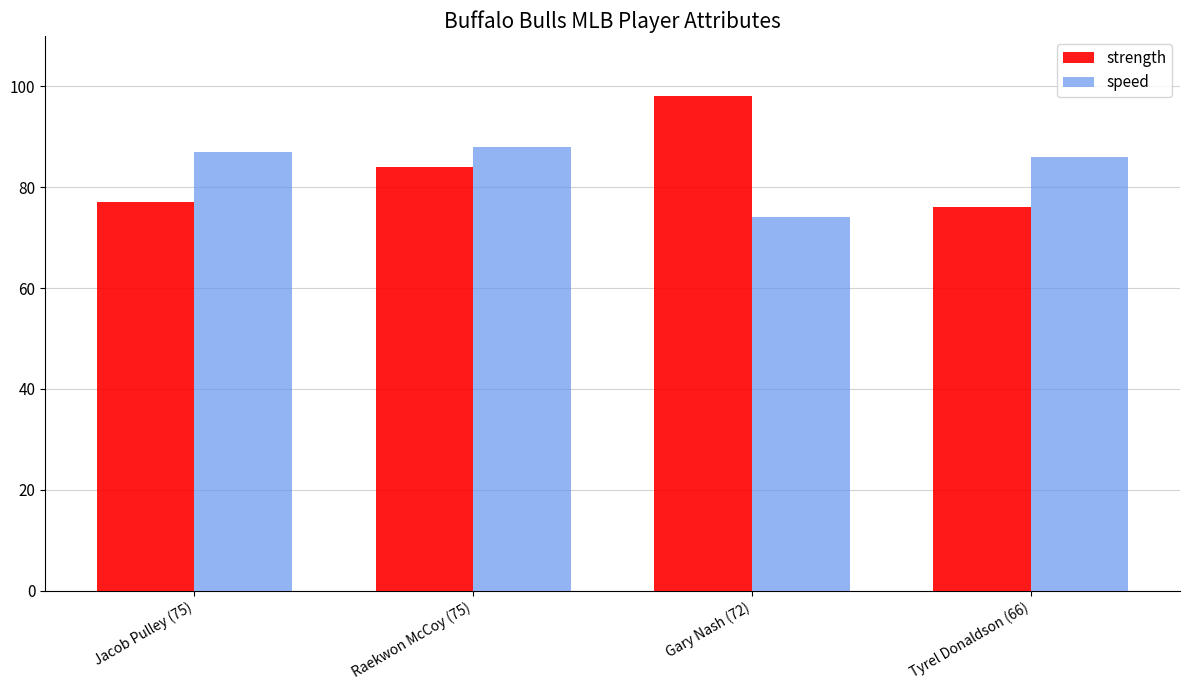

Reading left to right, extract all data points from this chart.

strength: 77	84	98	76
speed: 87	88	74	86